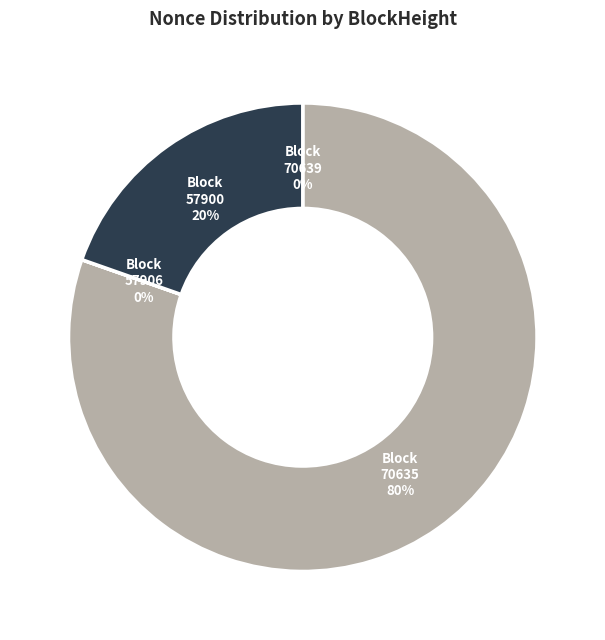

To the nearest percent, what is the combined percentage of 70635 and 57900?

100%